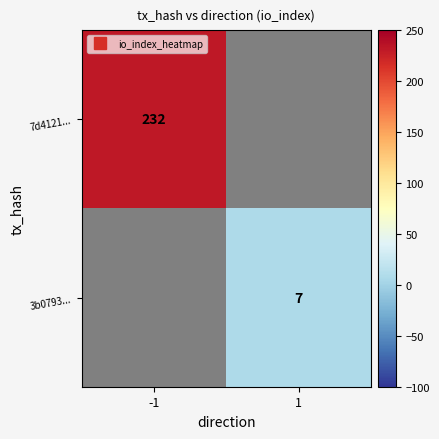

Count the number of categories in the chart.

2